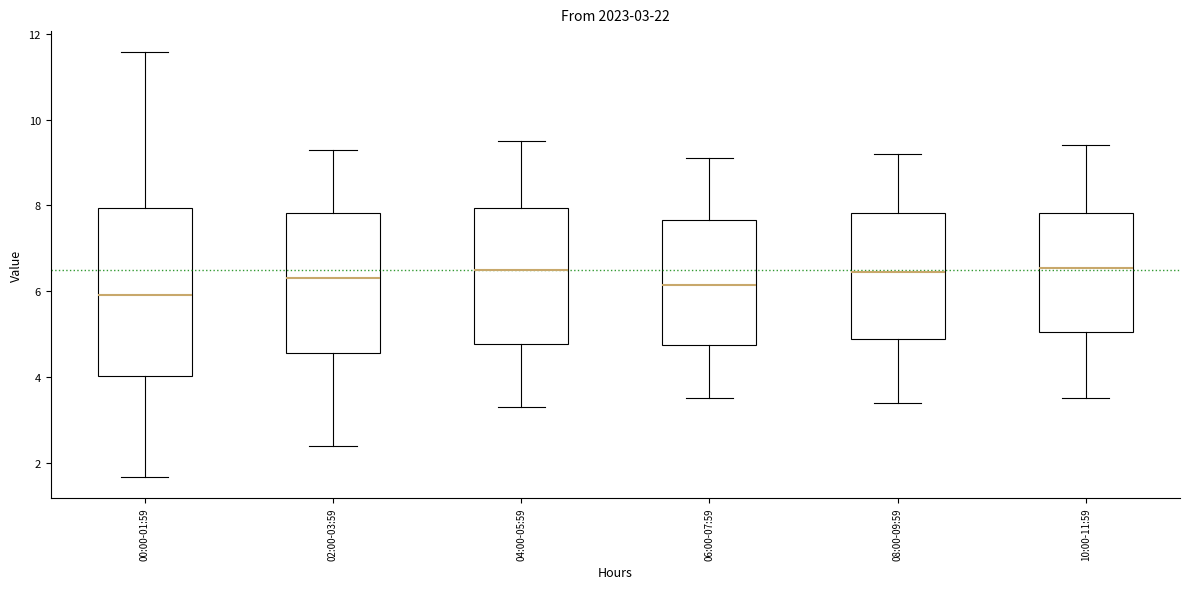

Which box is the tallest, from its lower edge to its upper edge?

00:00-01:59